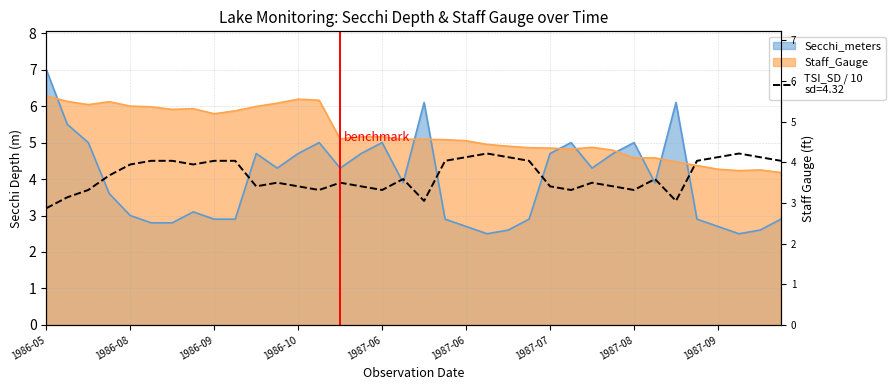

Which series has the largest range (max minus min)?

Secchi_meters